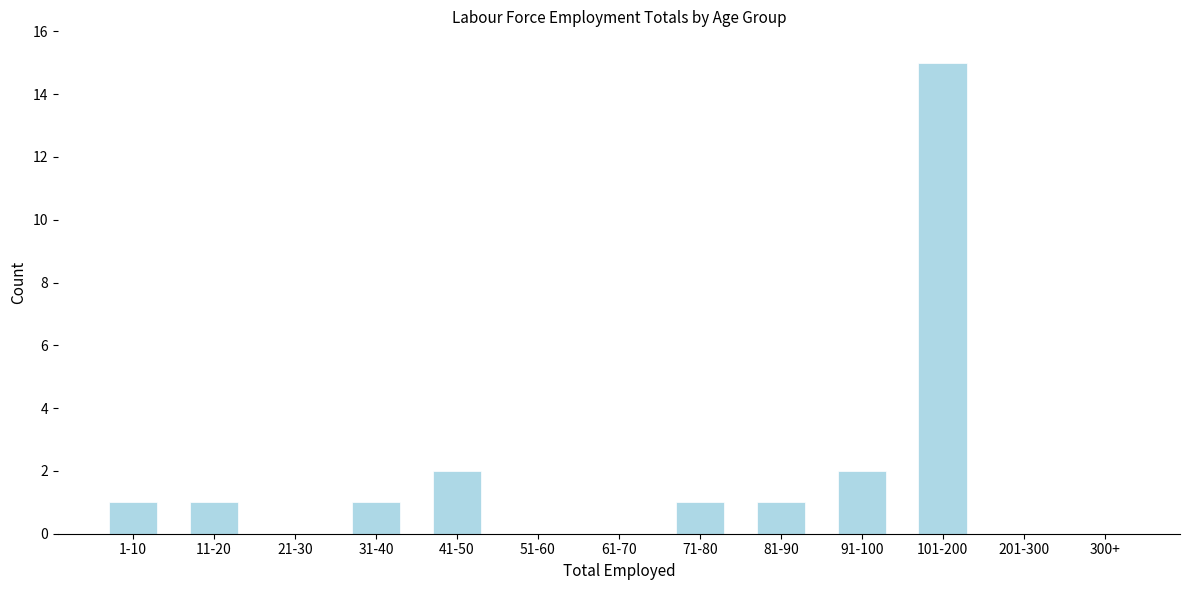

Reading left to right, transcribe all the data shown in this chart.

1-10=1	11-20=1	21-30=0	31-40=1	41-50=2	51-60=0	61-70=0	71-80=1	81-90=1	91-100=2	101-200=15	201-300=0	300+=0